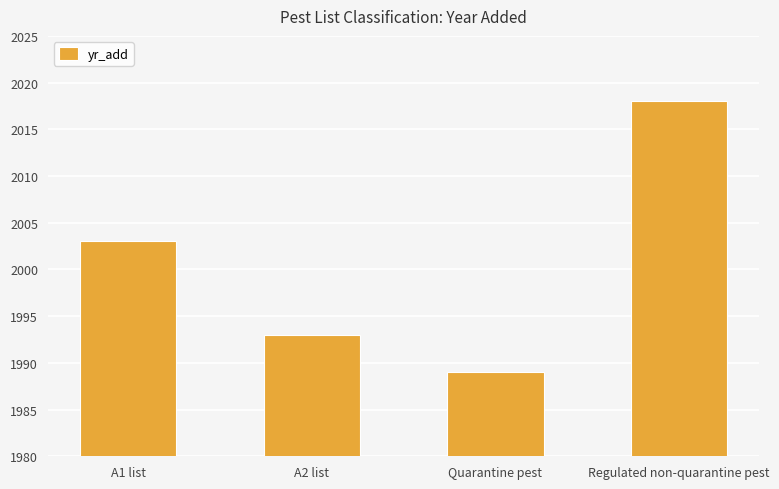

How many values are below 2003?

2